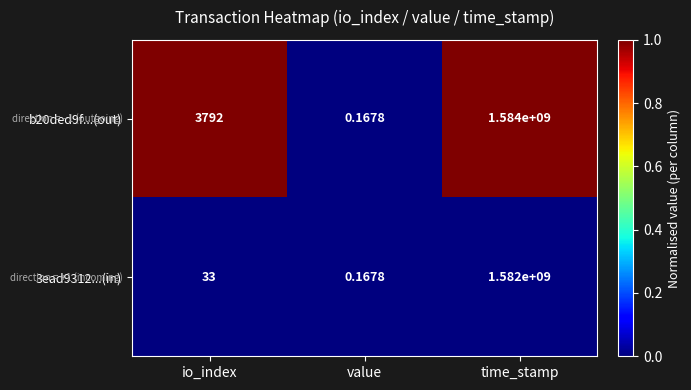

Rank the series at io_index from lowest to highest value.

3ead9312...(in), b20ded9f...(out)